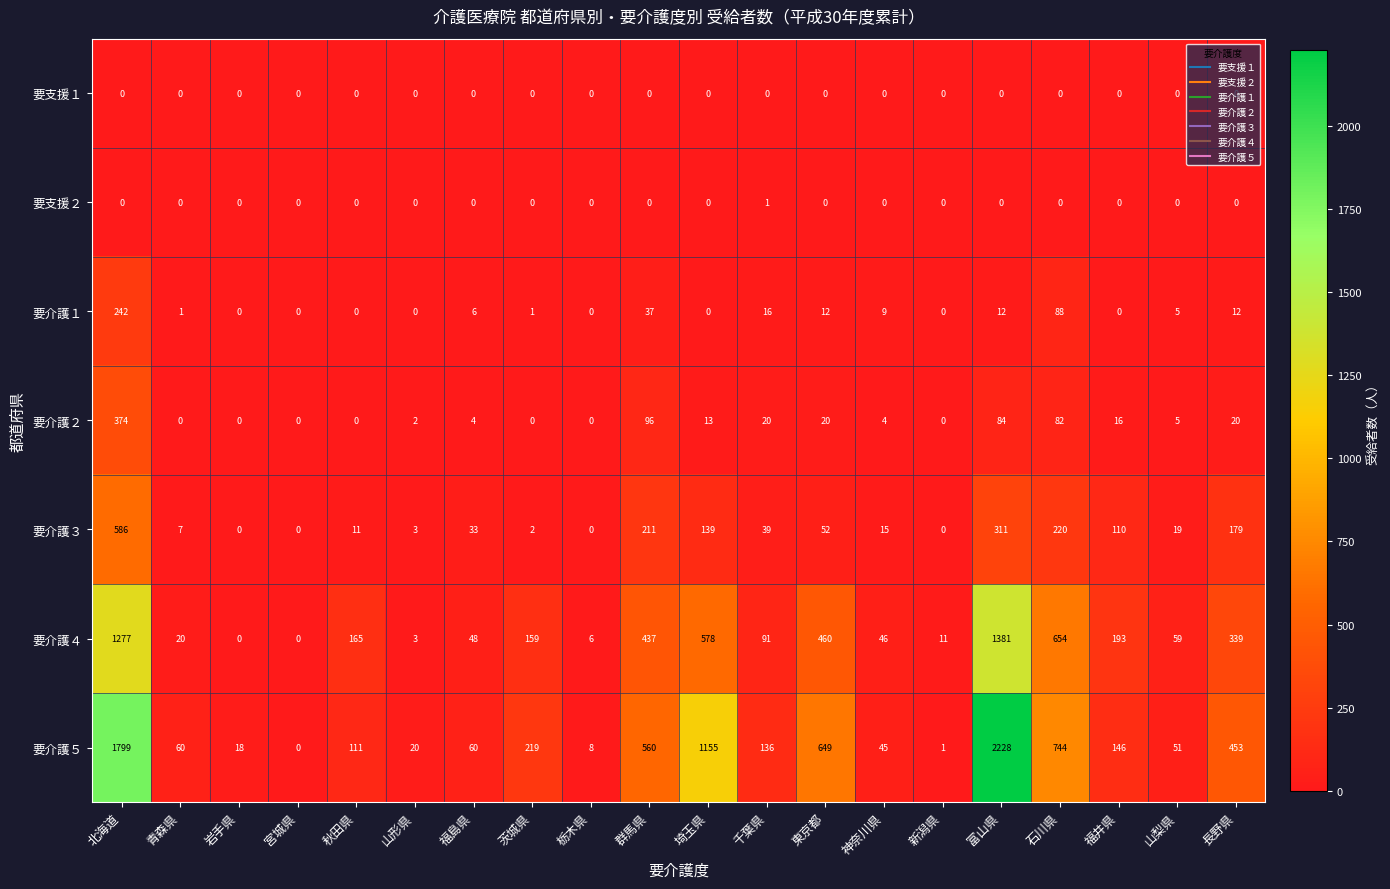

Which series changed the most between 秋田県 and 茨城県?

要介護５